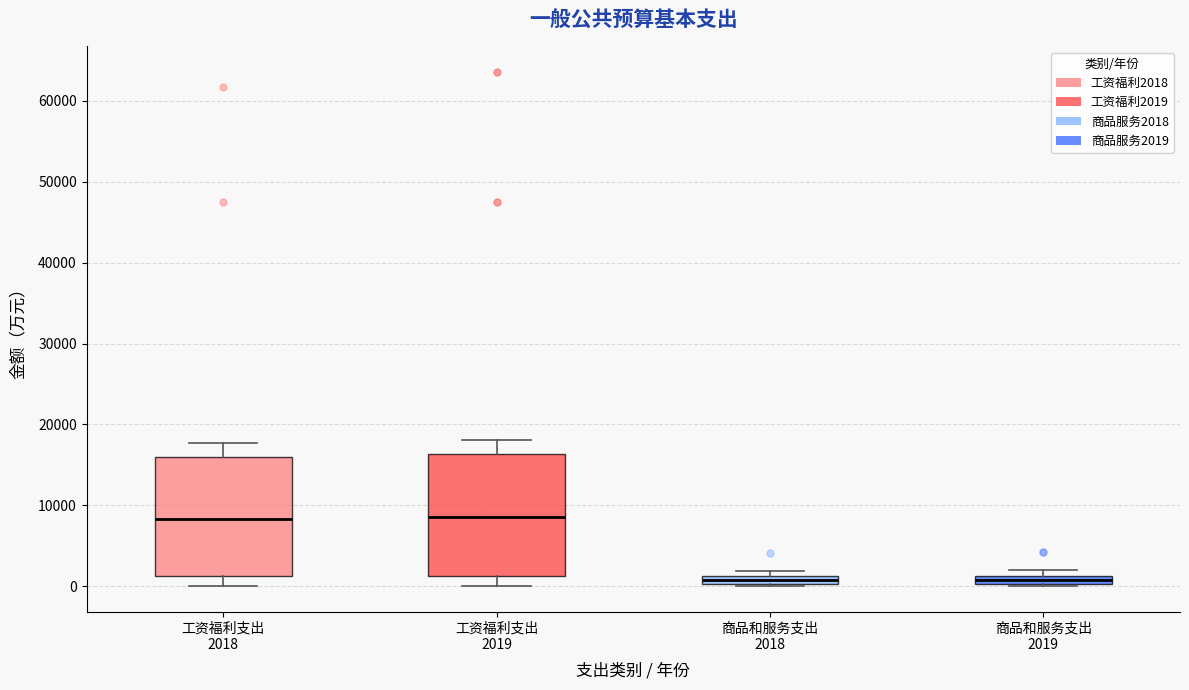

Where is the upper edge of the box for 工资福利支出 2019 on the y-axis? The values are not printed on the chart, so give them approximately, as read against the axis.

16000